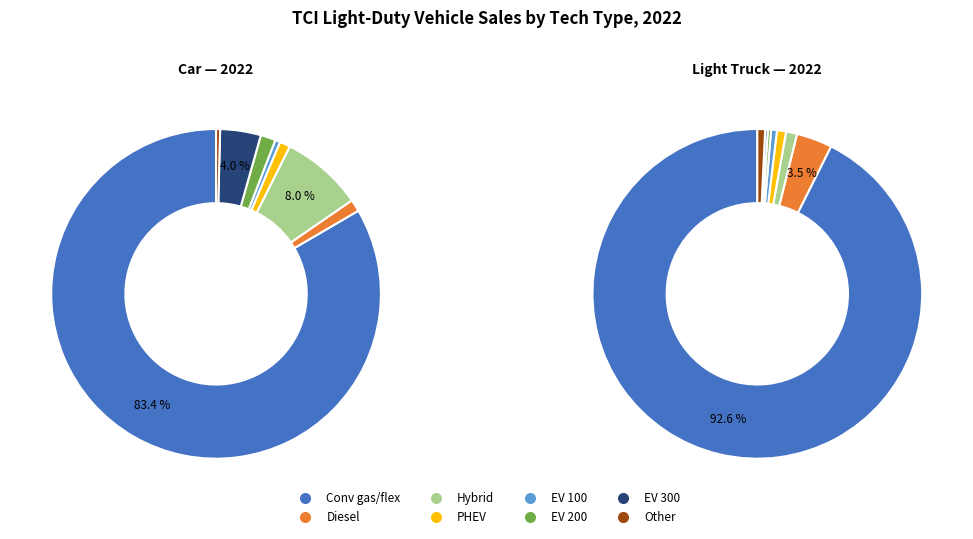

Which series has the widest spread of values?

Car 2022